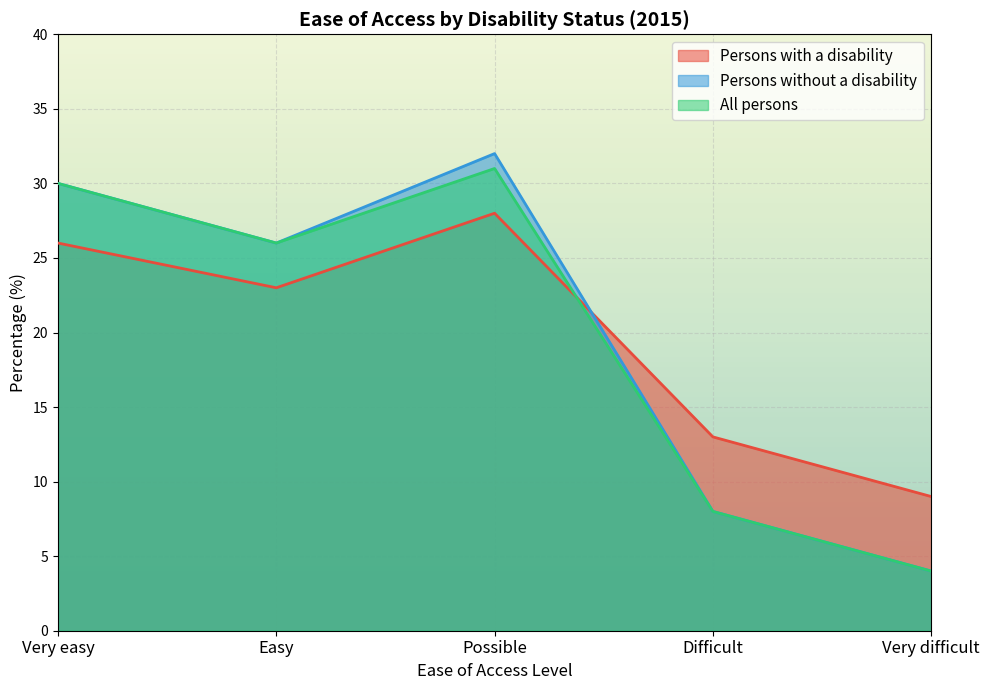

Which category has the lowest value in the Persons without a disability series?

Very difficult